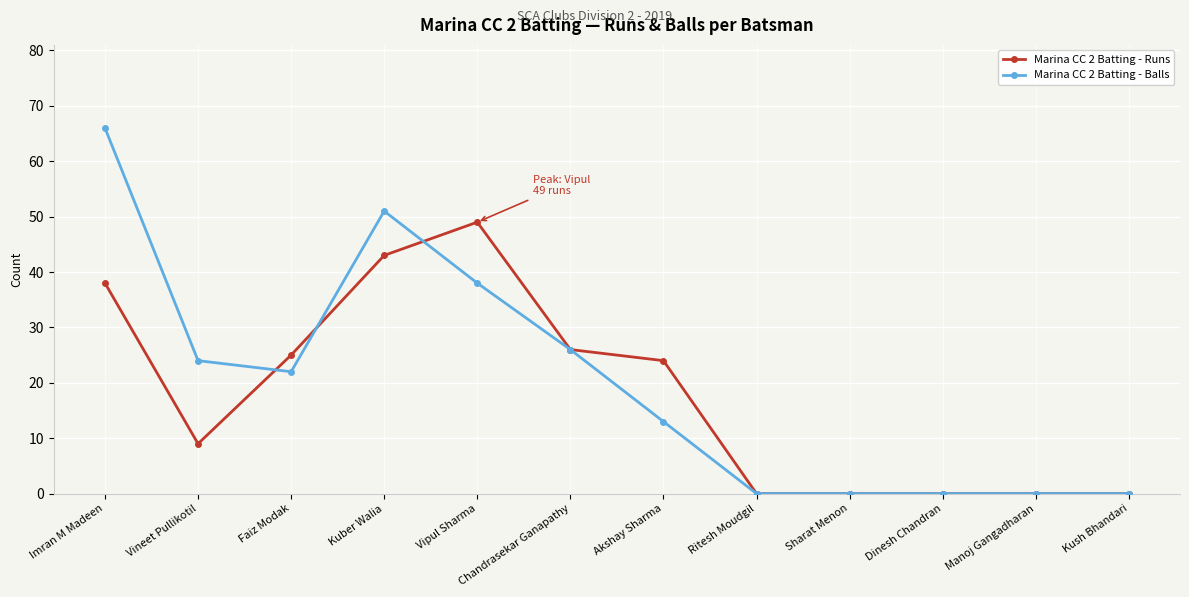

What is the label of the 7th point from the left?

Akshay Sharma